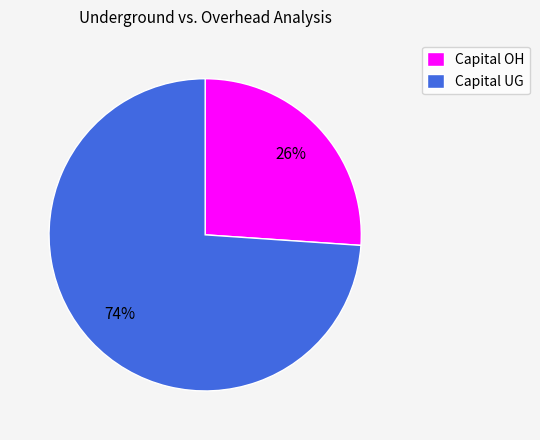

Rank the categories by value from highest to lowest.

Capital UG, Capital OH